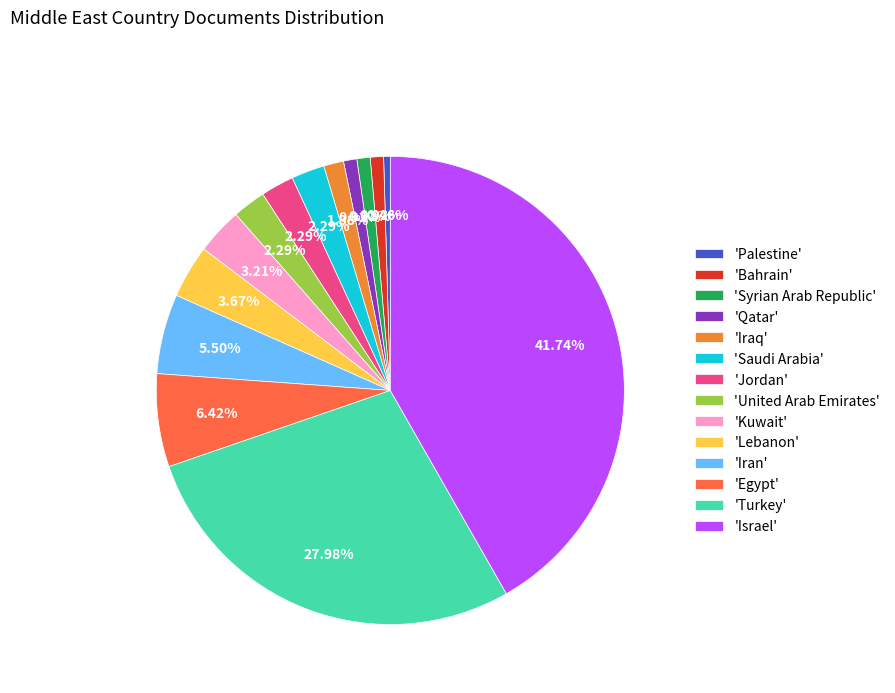

Is there any slice that represents more than half of the pie?

No